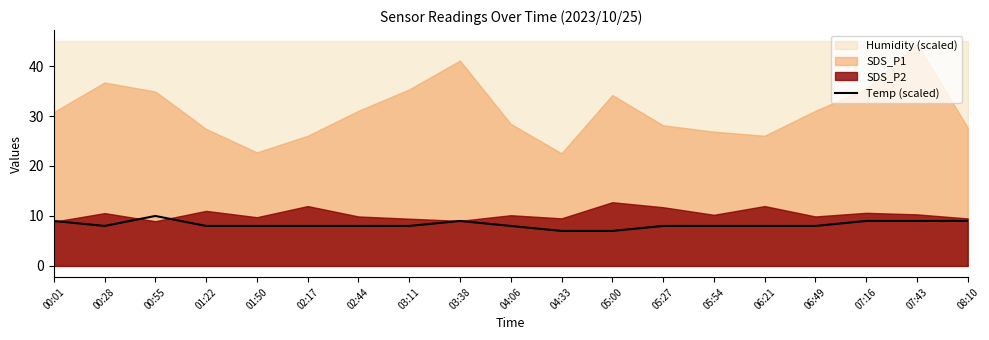

What is the lowest value of the Temp (scaled) series?

7.0